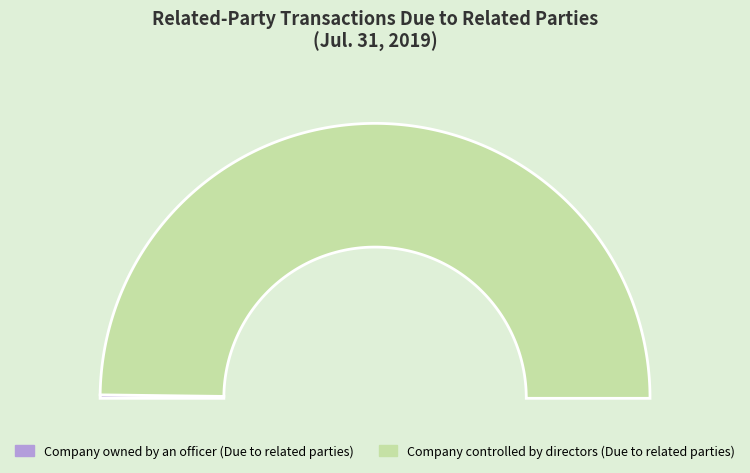

Is there a majority slice in this chart?

Yes